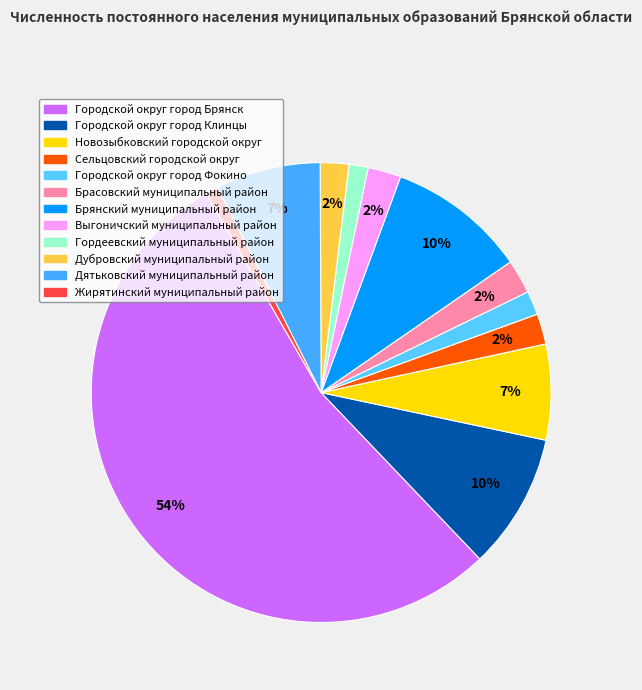

What percentage is the Городской округ город Фокино slice, to the nearest percent?

2%